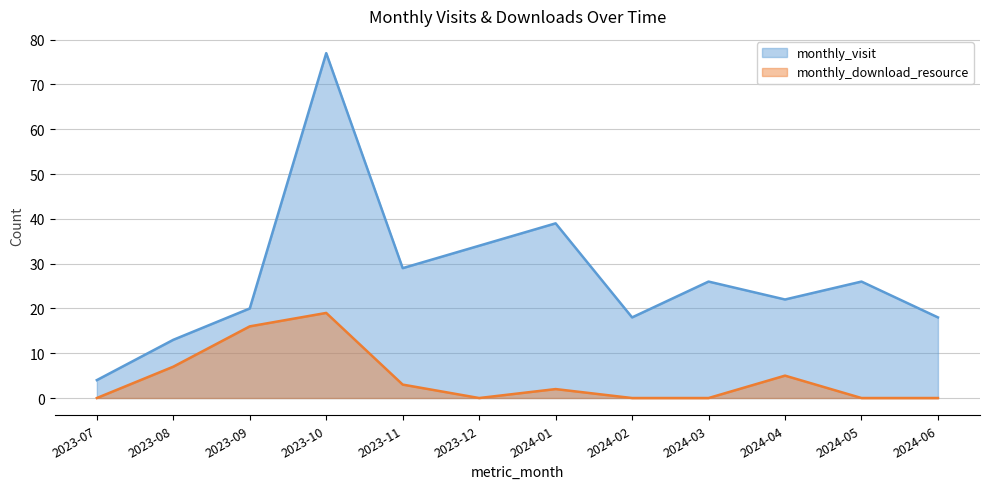

Which series changed the most between 2024-01 and 2024-04?

monthly_visit